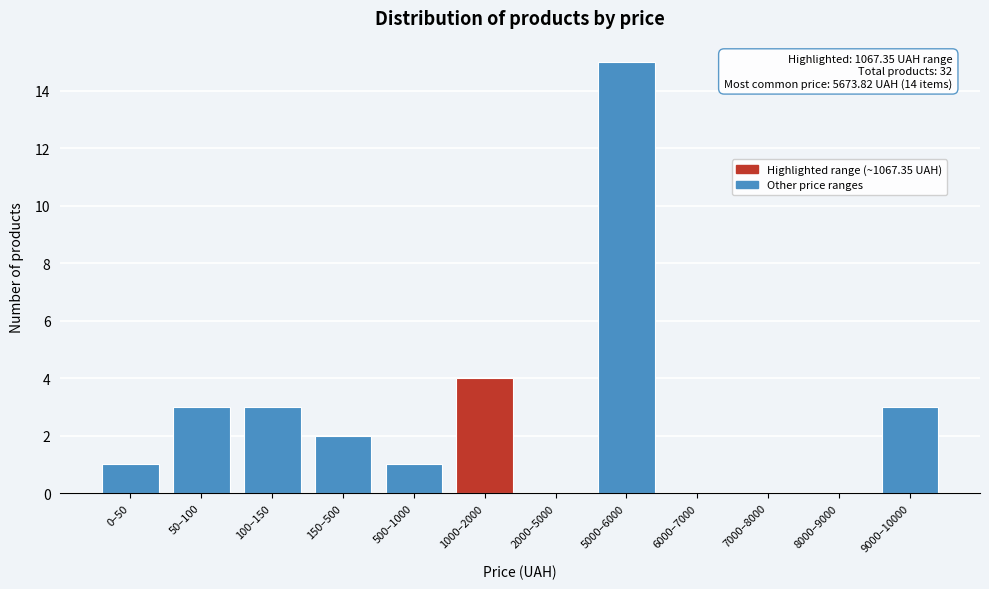

Reading right to left, extract all data points from this chart.

9000–10000=3	8000–9000=0	7000–8000=0	6000–7000=0	5000–6000=15	2000–5000=0	1000–2000=4	500–1000=1	150–500=2	100–150=3	50–100=3	0–50=1